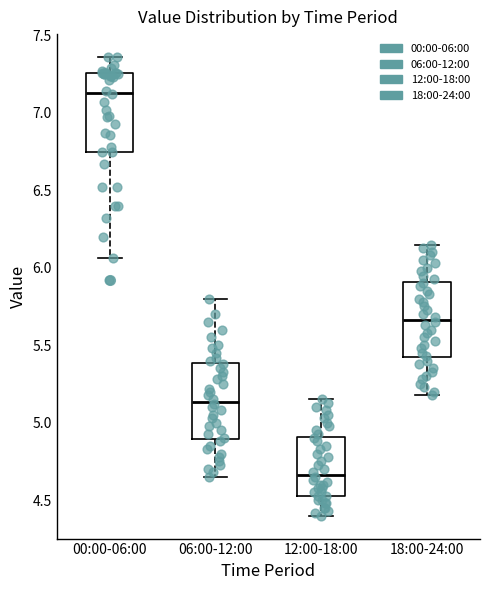

Where does the upper whisker of the box for 06:00-12:00 end on the y-axis? The values are not printed on the chart, so give them approximately, as read against the axis.

5.80